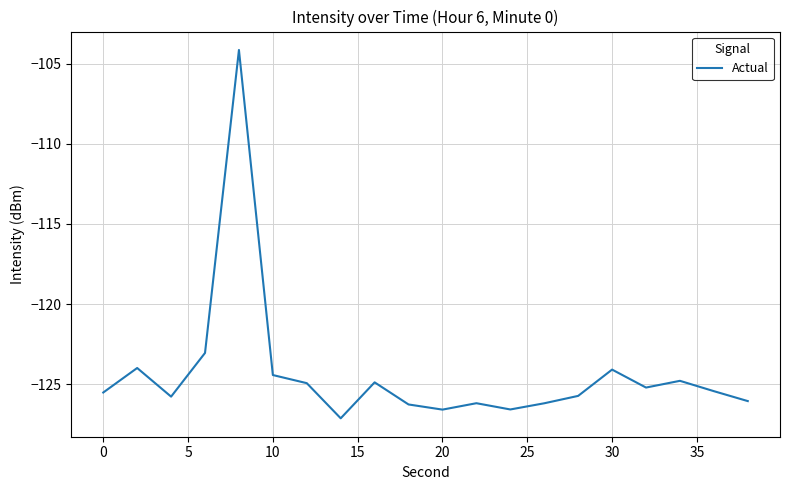

What is the minimum value shown in the chart?

-127.1